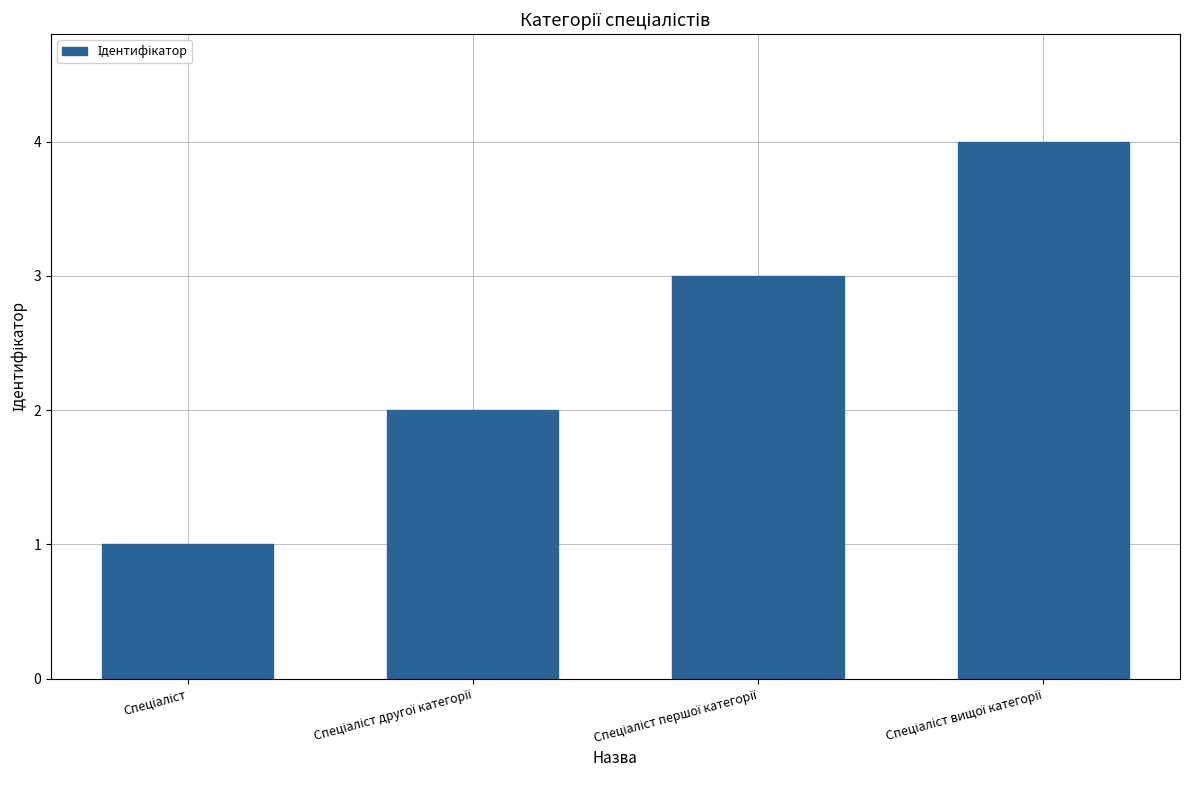

What is the greatest value displayed?

4